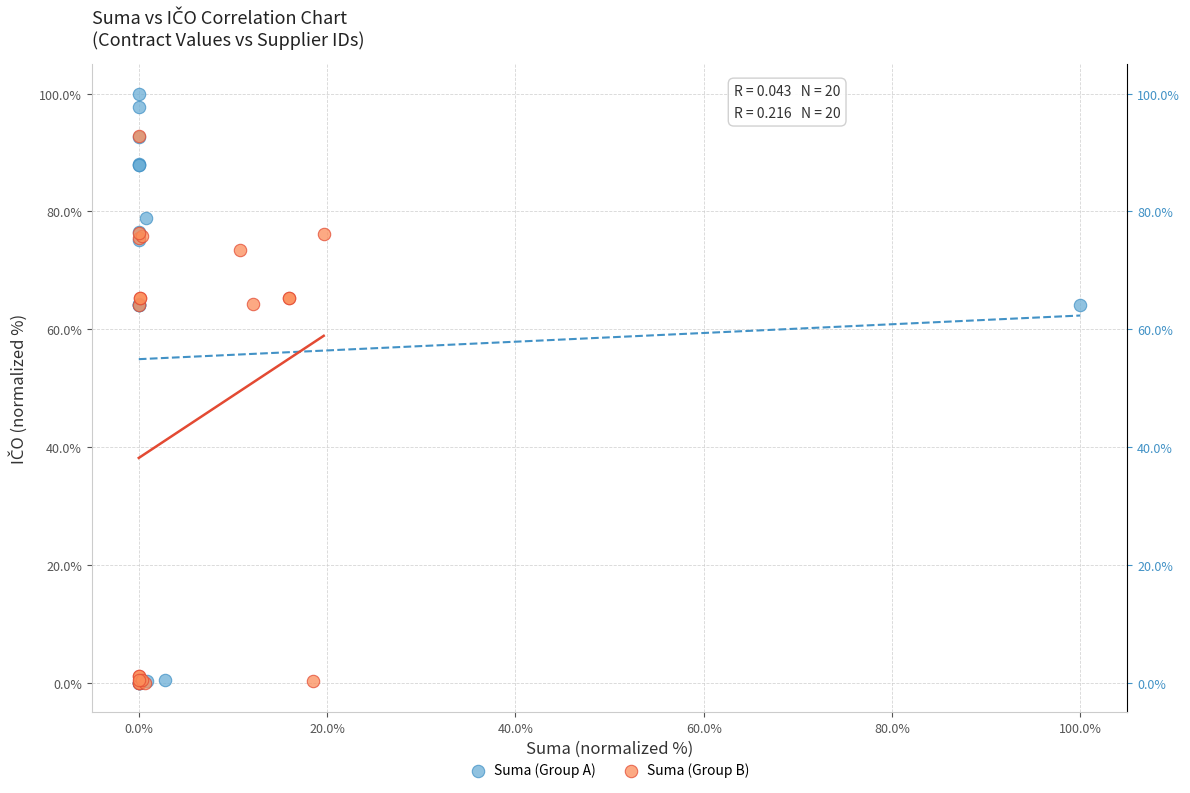

Which series has the widest spread of Y values?

Suma (Group A)